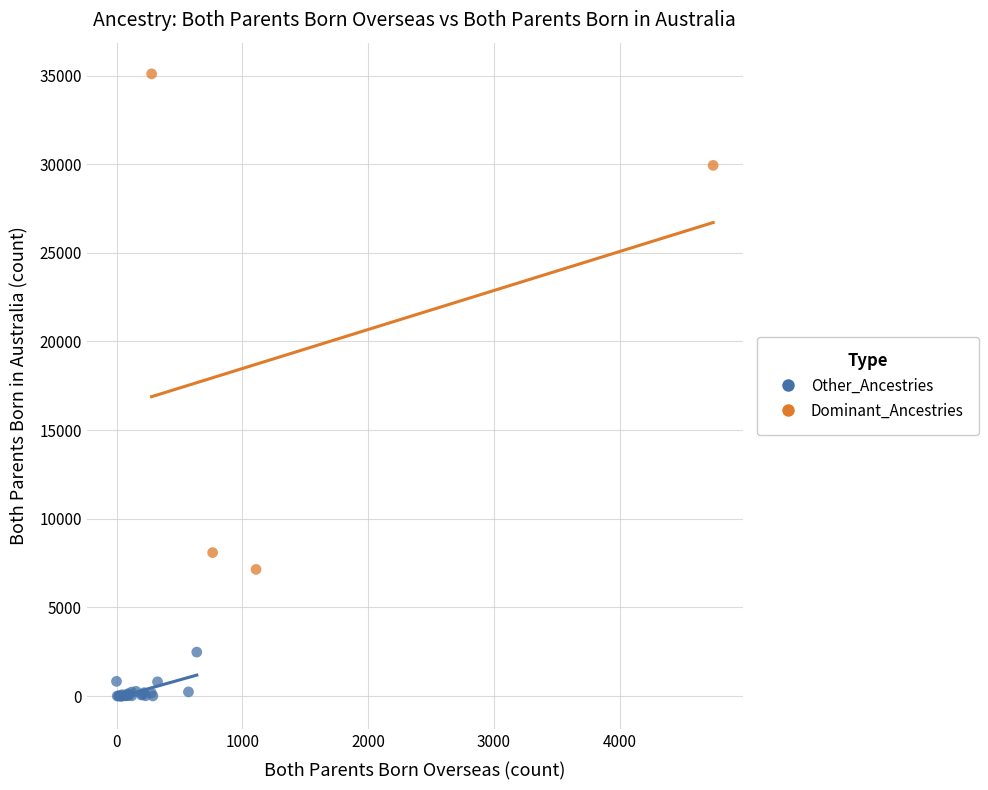

Which series contains the lowest Y value?

Other_Ancestries